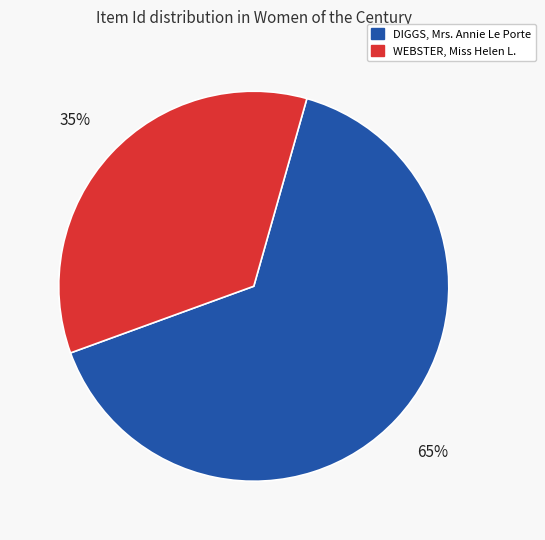

Which slice is the largest?

DIGGS, Mrs. Annie Le Porte